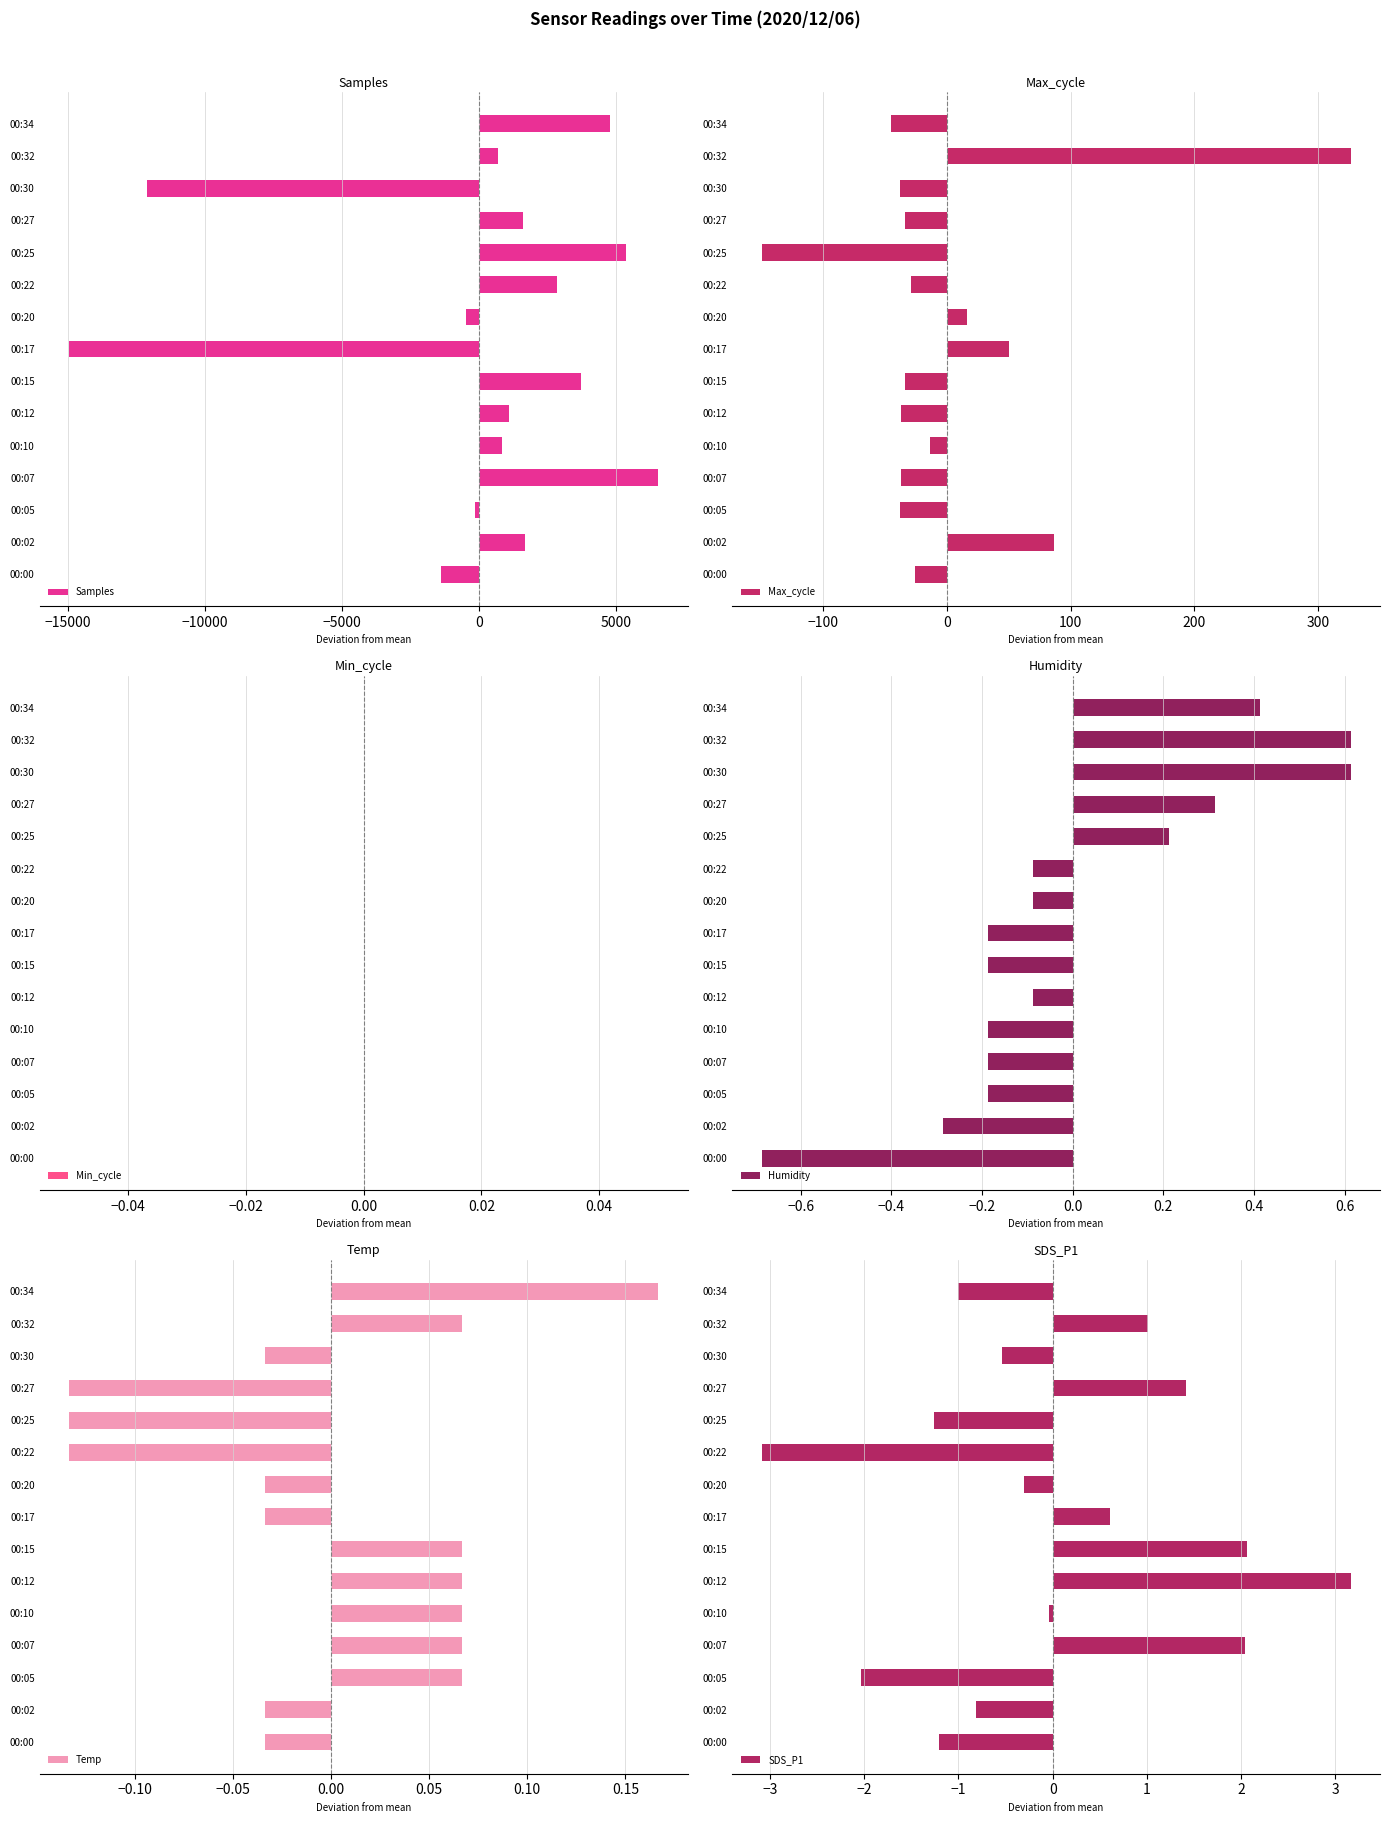

Reading right to left, extract all data points from this chart.

Samples: 4780.1	690.1	-12106.9	1594.1	5360.1	2835.1	-464.9	-14968.9	3716.1	1091.1	823.1	6527.1	-164.9	1672.1	-1382.9
Max_cycle: -44.7	326.3	-37.7	-33.7	-149.7	-28.7	16.3	50.3	-33.7	-36.7	-13.7	-36.7	-37.7	86.3	-25.7
Min_cycle: 0.5	0.5	0.5	0.5	0.5	0.5	0.5	0.5	0.5	0.5	0.5	0.5	0.5	0.5	0.5
Humidity: 0.4	0.6	0.6	0.3	0.2	-0.1	-0.1	-0.2	-0.2	-0.1	-0.2	-0.2	-0.2	-0.3	-0.7
Temp: 0.2	0.1	-0.0	-0.1	-0.1	-0.1	-0.0	-0.0	0.1	0.1	0.1	0.1	0.1	-0.0	-0.0
SDS_P1: -1.0	1.0	-0.5	1.4	-1.3	-3.1	-0.3	0.6	2.1	3.2	-0.0	2.0	-2.0	-0.8	-1.2